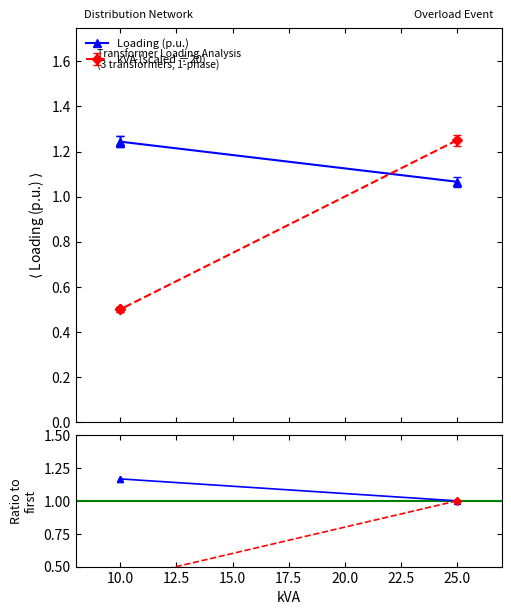

The chart shows a value of 1.9 at 10.0. True or false?

False